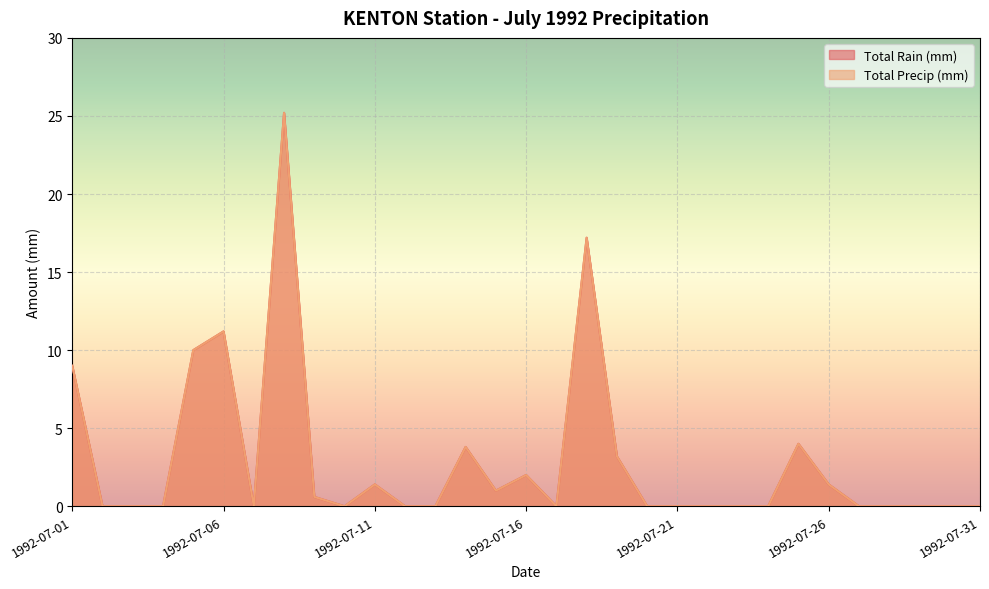

What is the total value across all series at 1992-07-26?

2.8